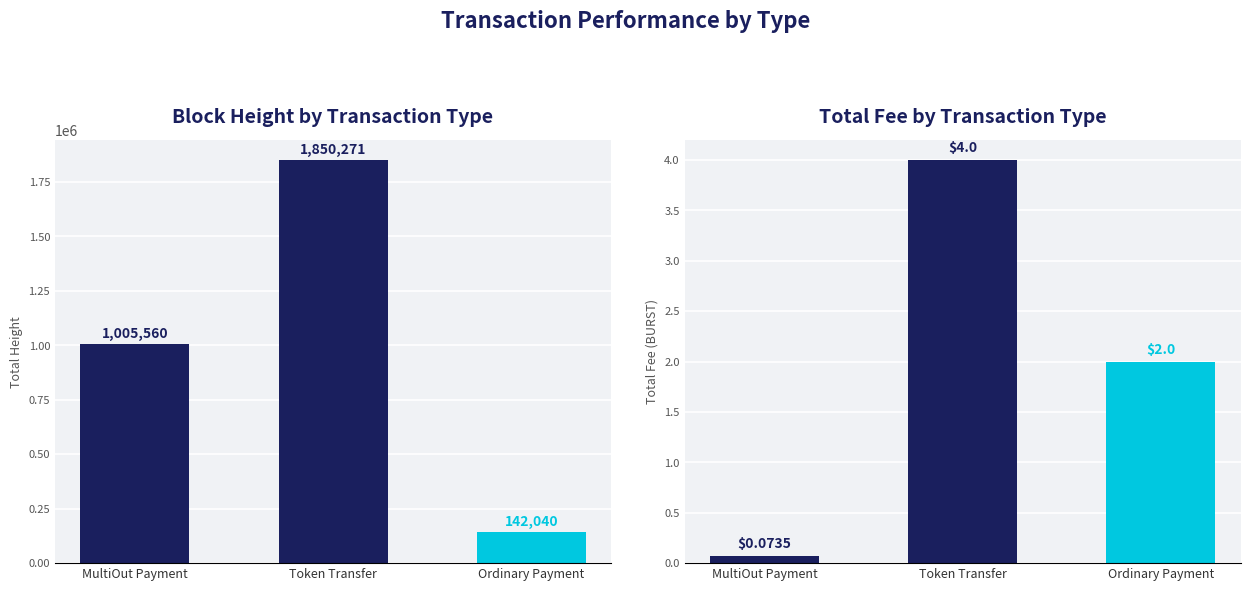

At which label is Fee closest to 2?

Ordinary Payment